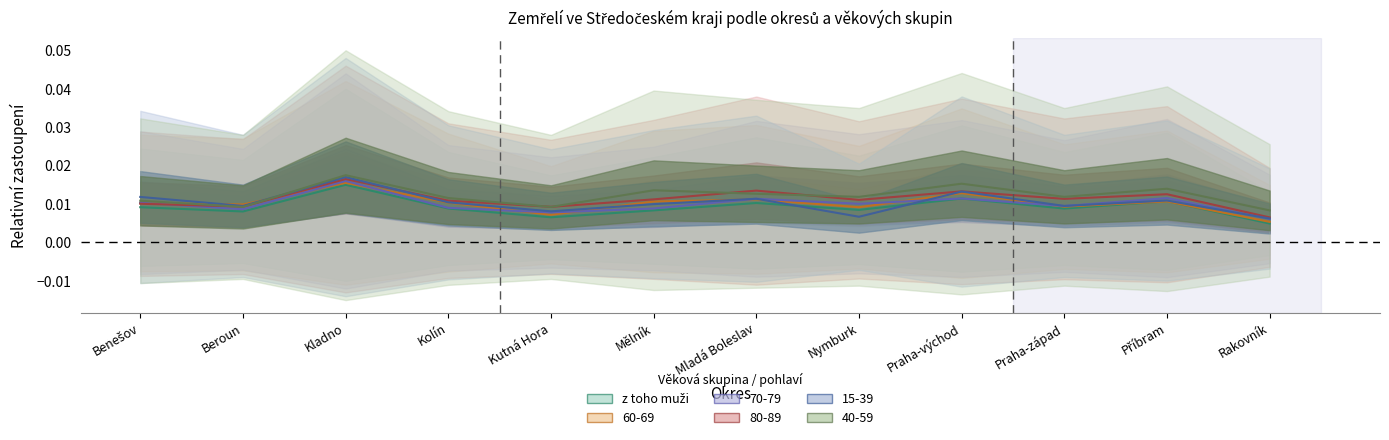

How many interior local peaks (higher than both neighbors) does the data have?

4